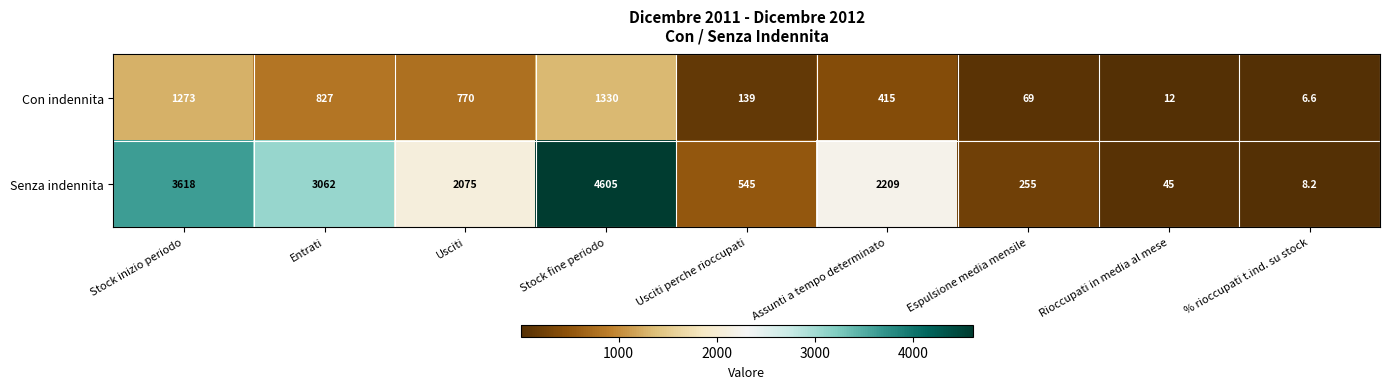

What is the greatest value displayed?

4605.0